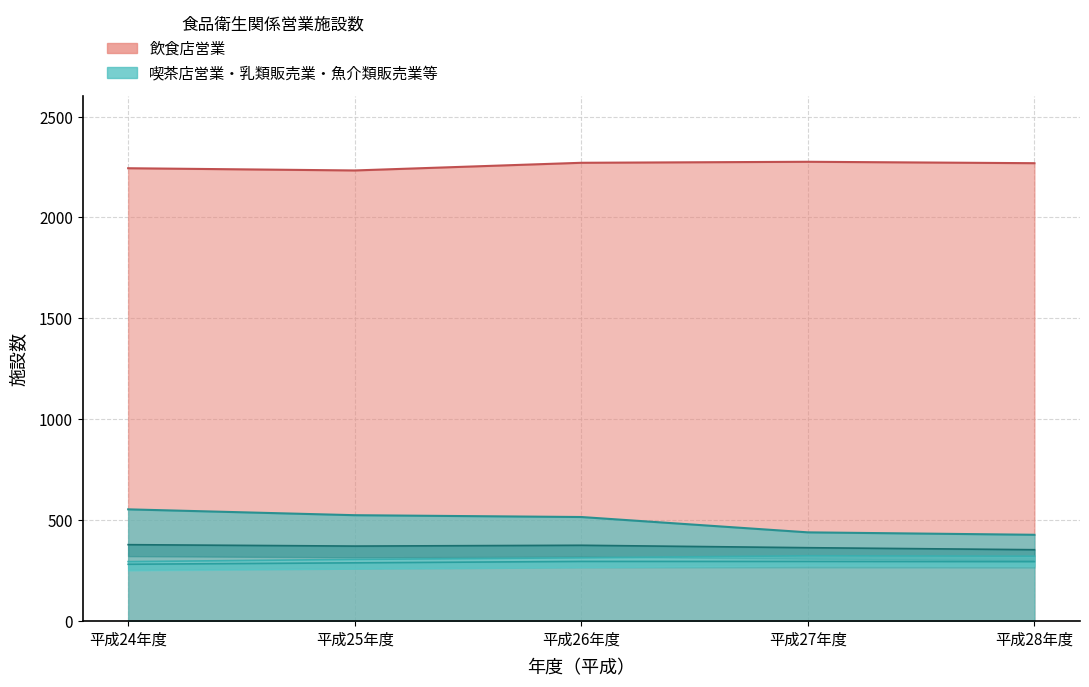

Reading left to right, extract all data points from this chart.

飲食店営業: 平成24年度=2244	平成25年度=2233	平成26年度=2271	平成27年度=2276	平成28年度=2269
菓子製造業: 平成24年度=295	平成25年度=306	平成26年度=314	平成27年度=324	平成28年度=322
魚介類販売業: 平成24年度=282	平成25年度=289	平成26年度=296	平成27年度=296	平成28年度=295
喫茶店営業: 平成24年度=554	平成25年度=525	平成26年度=516	平成27年度=440	平成28年度=428
乳類販売業: 平成24年度=379	平成25年度=372	平成26年度=376	平成27年度=364	平成28年度=354